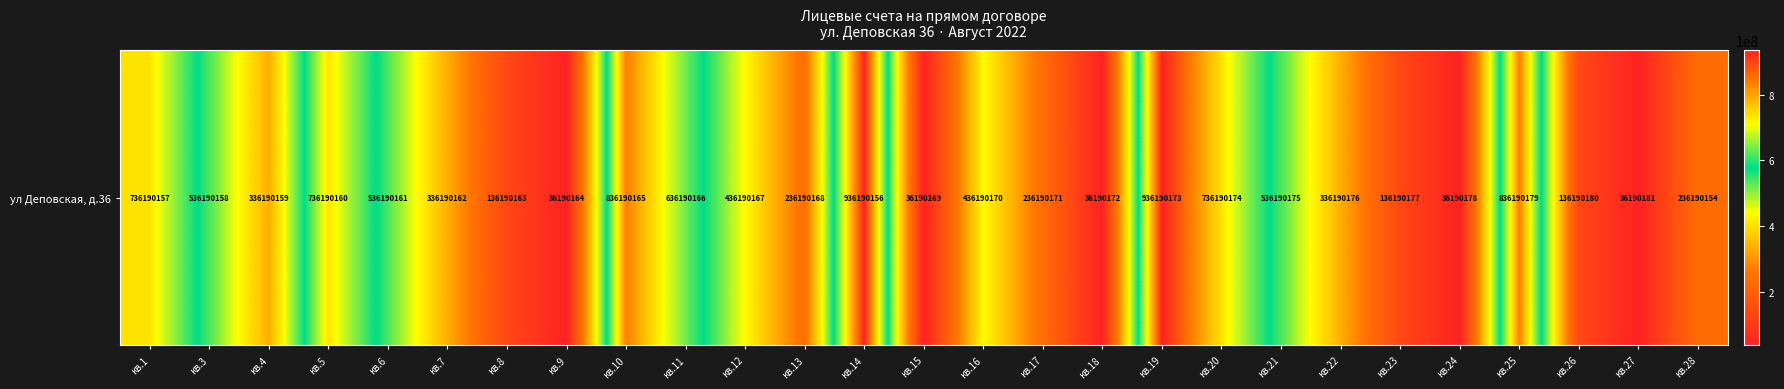

At which category does the chart reach its peak across all series?

кв.19